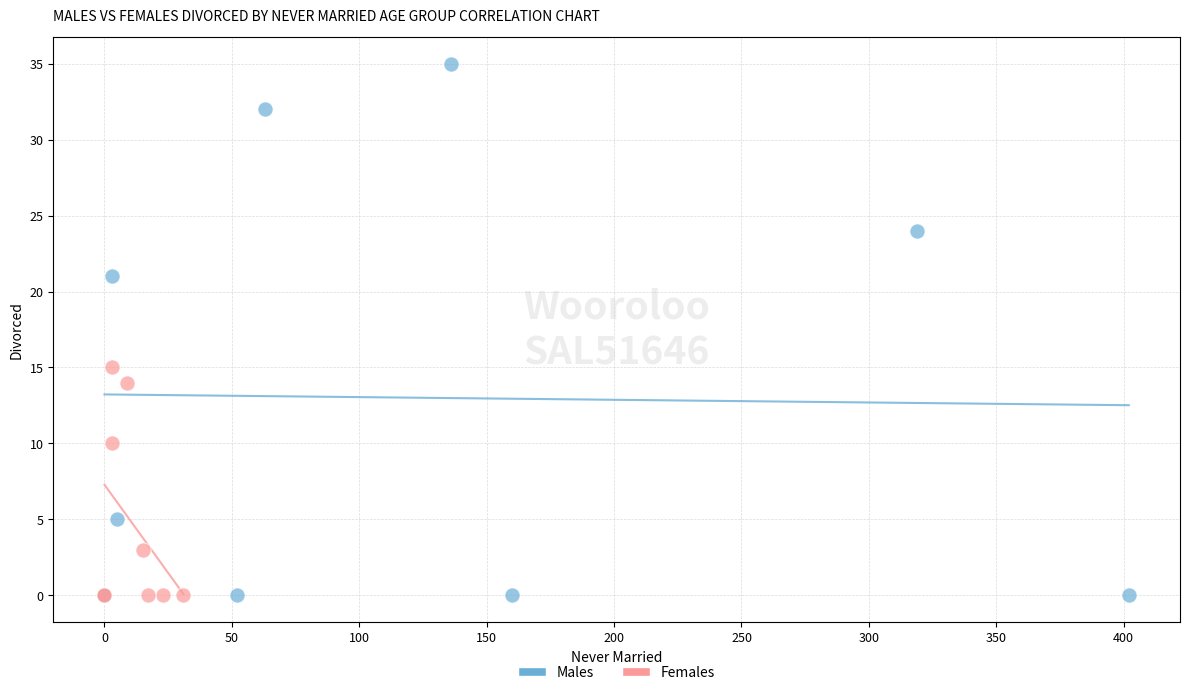

Which series reaches the maximum Y coordinate?

Males